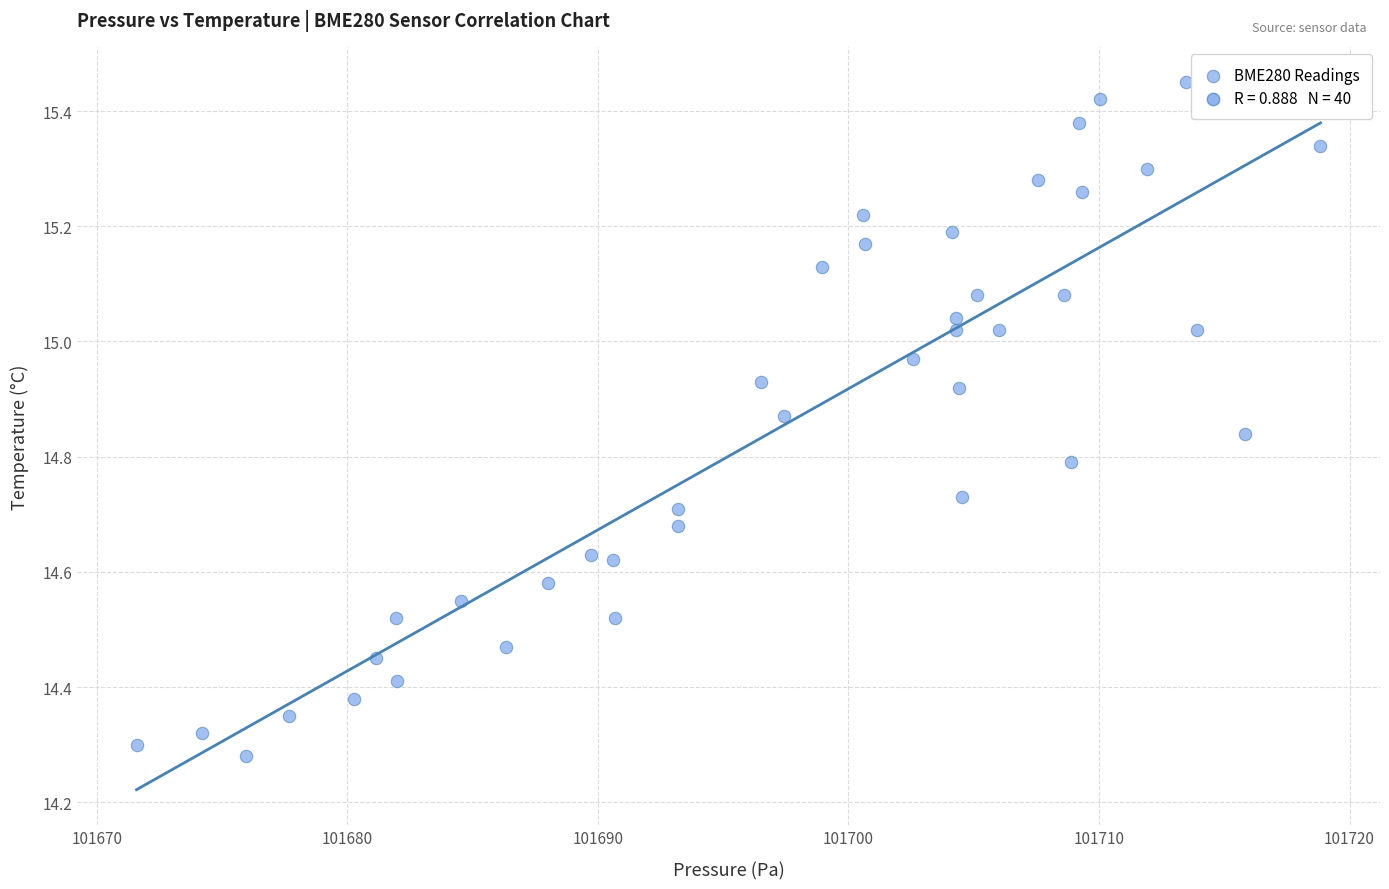

What is the range of X values (max minus min)?

47.2